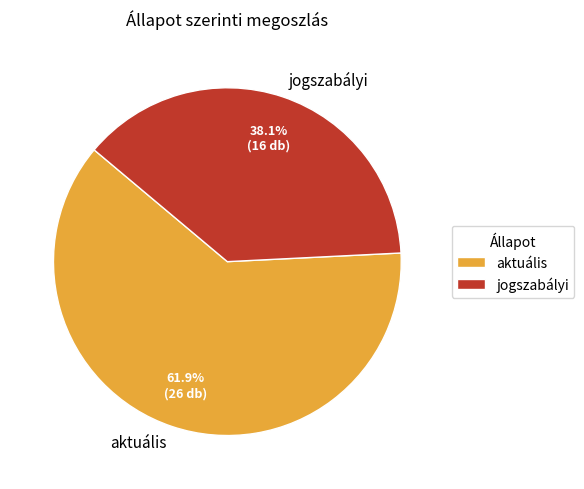

How many segments does this pie chart have?

2